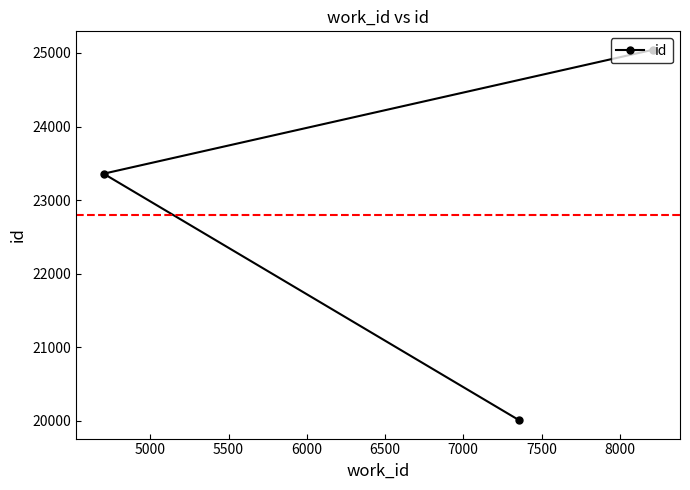

What is the value of the 3rd point from the left?

25042